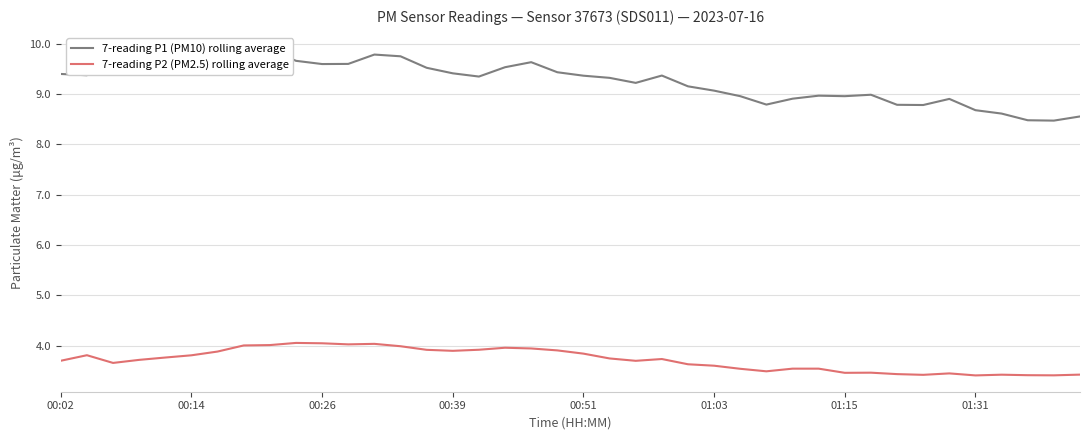

The 7-reading P1 (PM10) rolling average series shows 16.3 at 22. True or false?

False